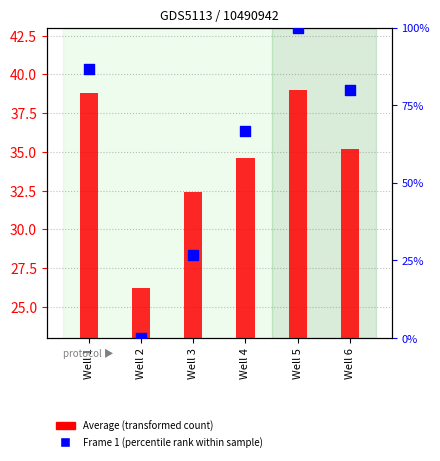

Which series has the widest spread of Y values?

Frame 1 (percentile rank)